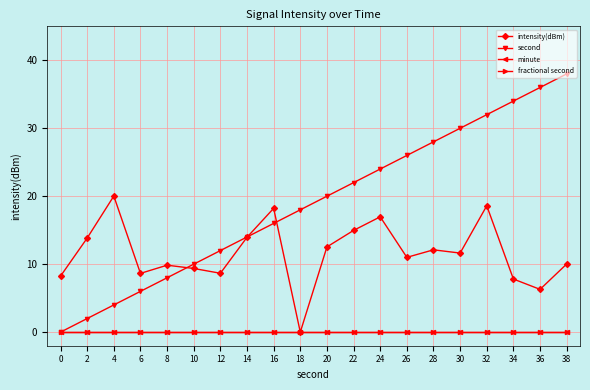

Reading right to left, list all the values displayed in this chart.

intensity(dBm): 38=10.0	36=6.3	34=7.8	32=18.6	30=11.6	28=12.1	26=11.0	24=17.0	22=15.0	20=12.5	18=0.0	16=18.2	14=14.0	12=8.7	10=9.4	8=9.9	6=8.6	4=20.0	2=13.8	0=8.2
second: 38=38.0	36=36.0	34=34.0	32=32.0	30=30.0	28=28.0	26=26.0	24=24.0	22=22.0	20=20.0	18=18.0	16=16.0	14=14.0	12=12.0	10=10.0	8=8.0	6=6.0	4=4.0	2=2.0	0=0.0
minute: 38=0.0	36=0.0	34=0.0	32=0.0	30=0.0	28=0.0	26=0.0	24=0.0	22=0.0	20=0.0	18=0.0	16=0.0	14=0.0	12=0.0	10=0.0	8=0.0	6=0.0	4=0.0	2=0.0	0=0.0
fractional second: 38=0.0	36=0.0	34=0.0	32=0.0	30=0.0	28=0.0	26=0.0	24=0.0	22=0.0	20=0.0	18=0.0	16=0.0	14=0.0	12=0.0	10=0.0	8=0.0	6=0.0	4=0.0	2=0.0	0=0.0